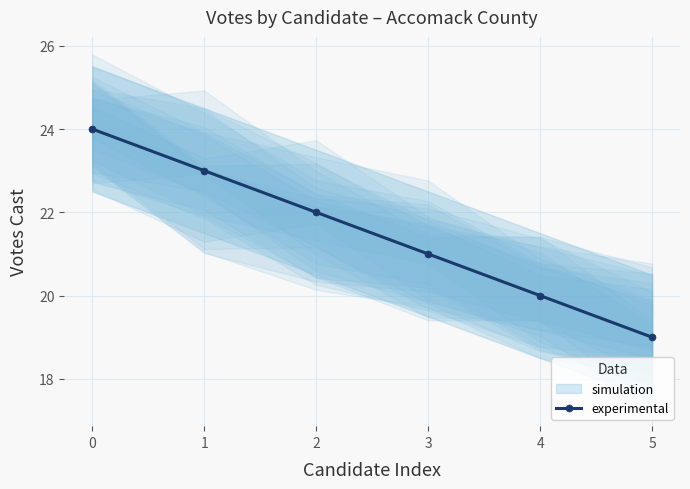

The chart shows a value of 9 at 4. True or false?

False